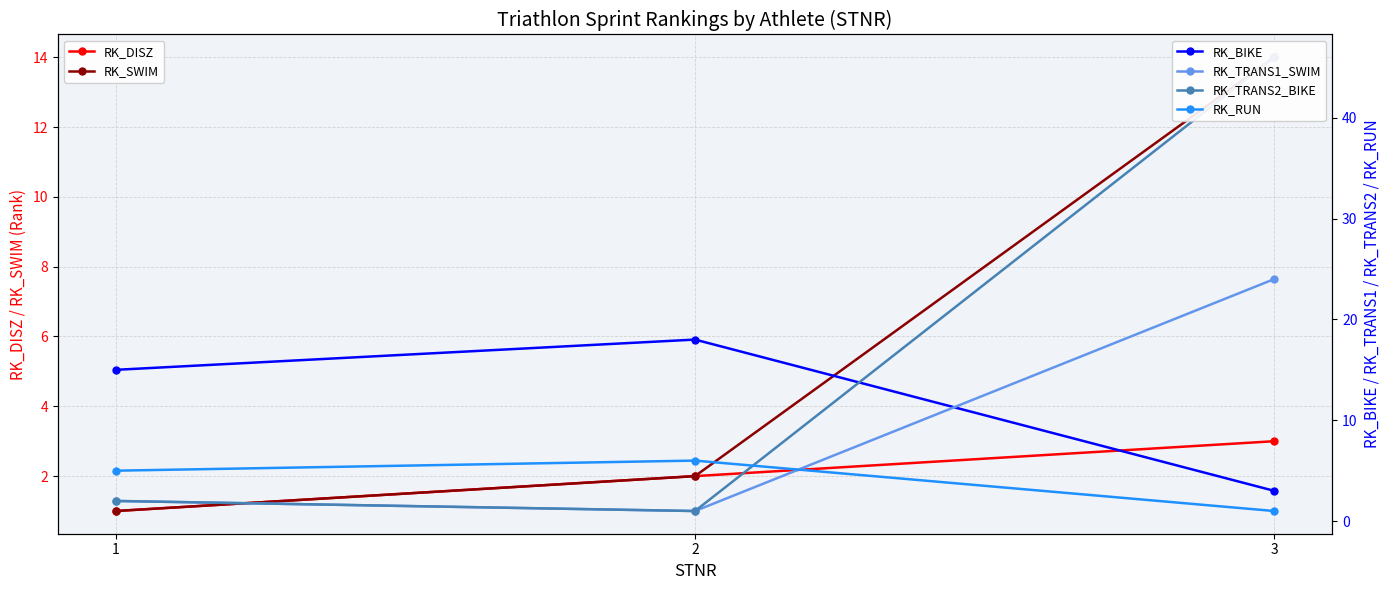

The value of RK_TRANS2_BIKE at 3 is 46. True or false?

True